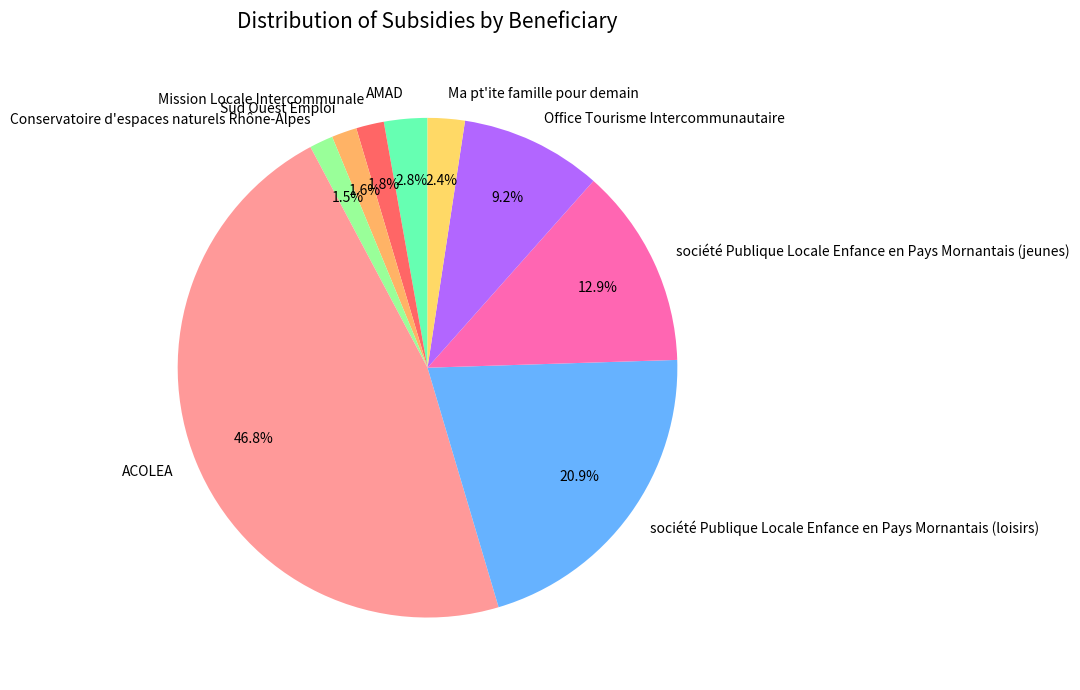

Combined, do Office Tourisme Intercommunautaire and société Publique Locale Enfance en Pays Mornantais (loisirs) account for over 50%?

No